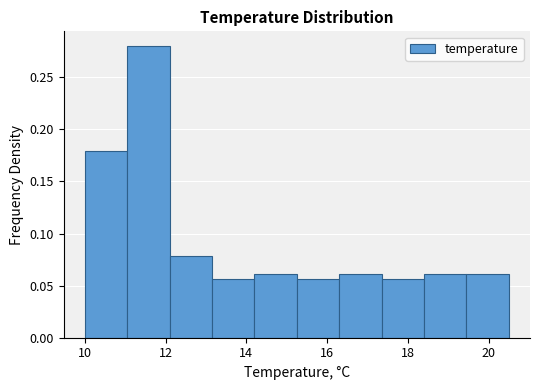

Reading left to right, list every bar in this chart as the range it spans on the x-axis followed by its height. Neither the bar edges nor the heights are printed on the chart, so give them approximately, as read against the axes.

10.00 to 11.05: 0.180
11.05 to 12.10: 0.280
12.10 to 13.15: 0.080
13.15 to 14.20: 0.055
14.20 to 15.25: 0.060
15.25 to 16.30: 0.055
16.30 to 17.35: 0.060
17.35 to 18.40: 0.055
18.40 to 19.45: 0.060
19.45 to 20.50: 0.060